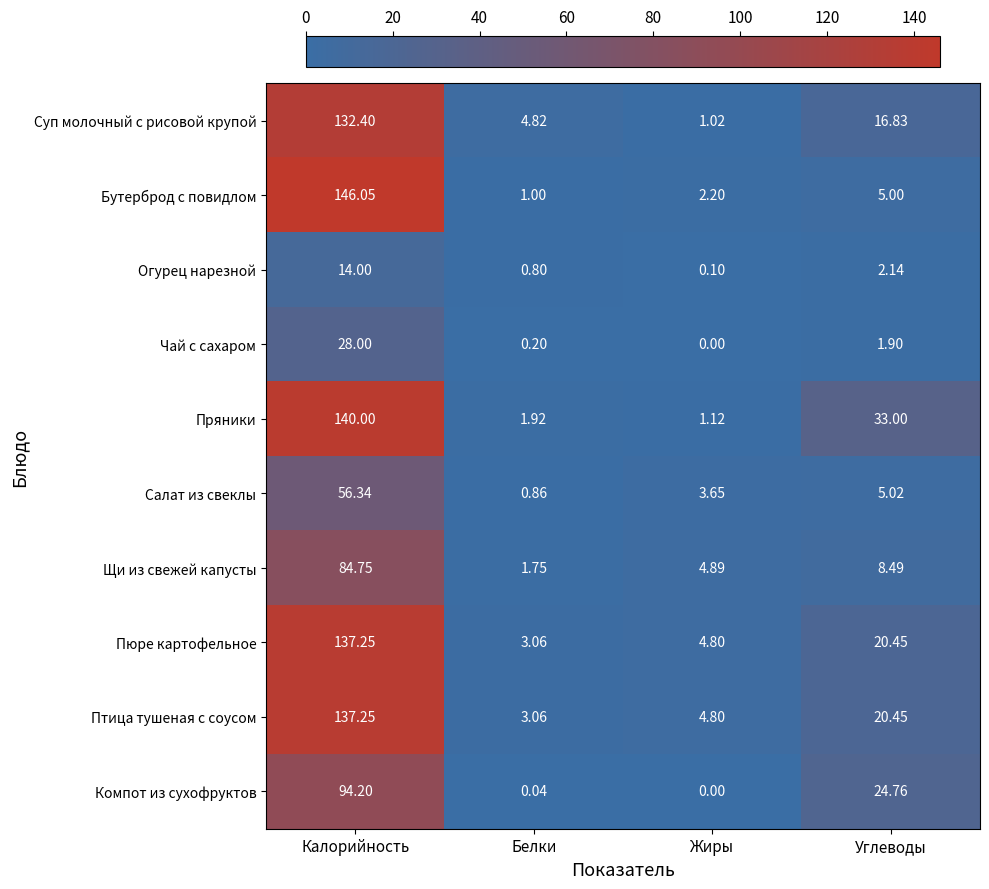

Which series changed the most between Белки and Жиры?

Суп молочный с рисовой крупой